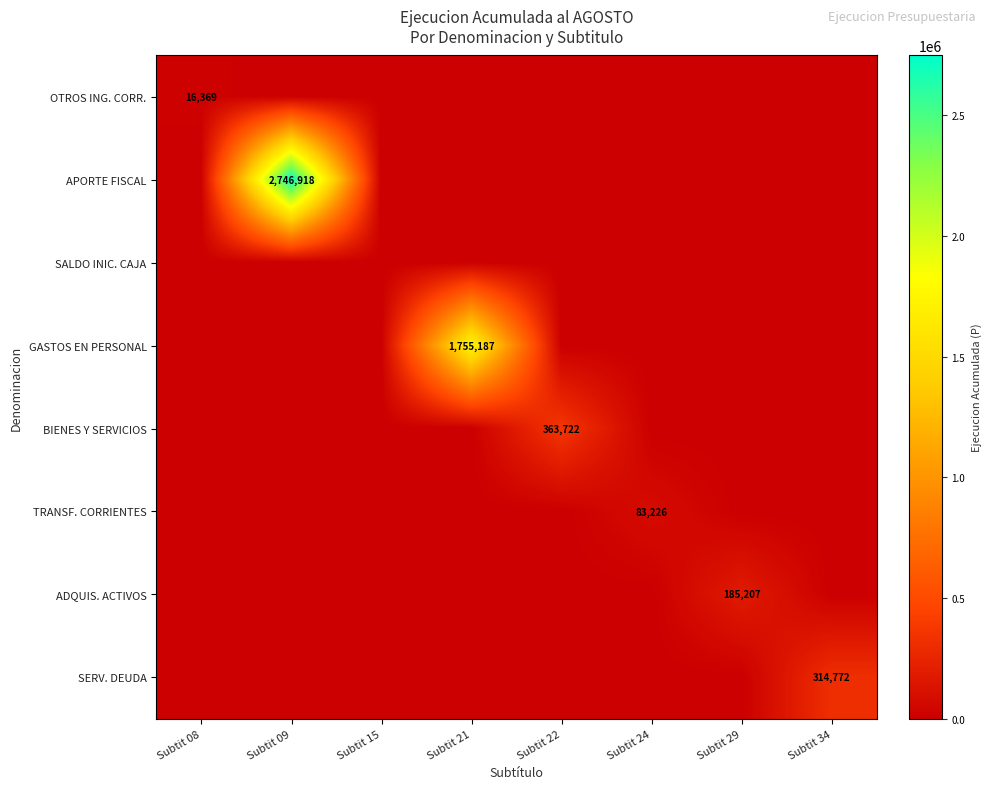

The value of ADQUIS. ACTIVOS at Subtit 29 is 37915. True or false?

False